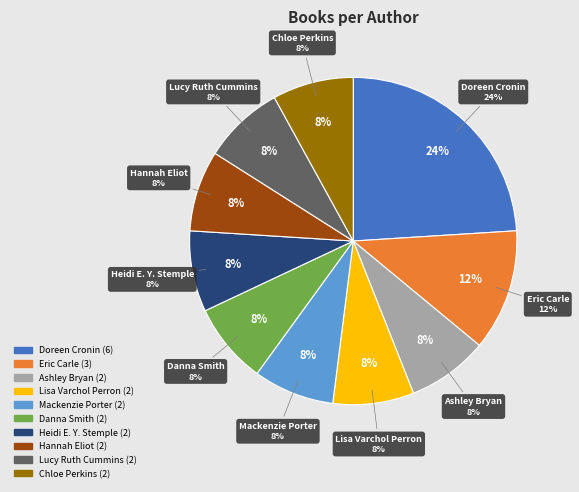

Count the number of slices in the pie.

10